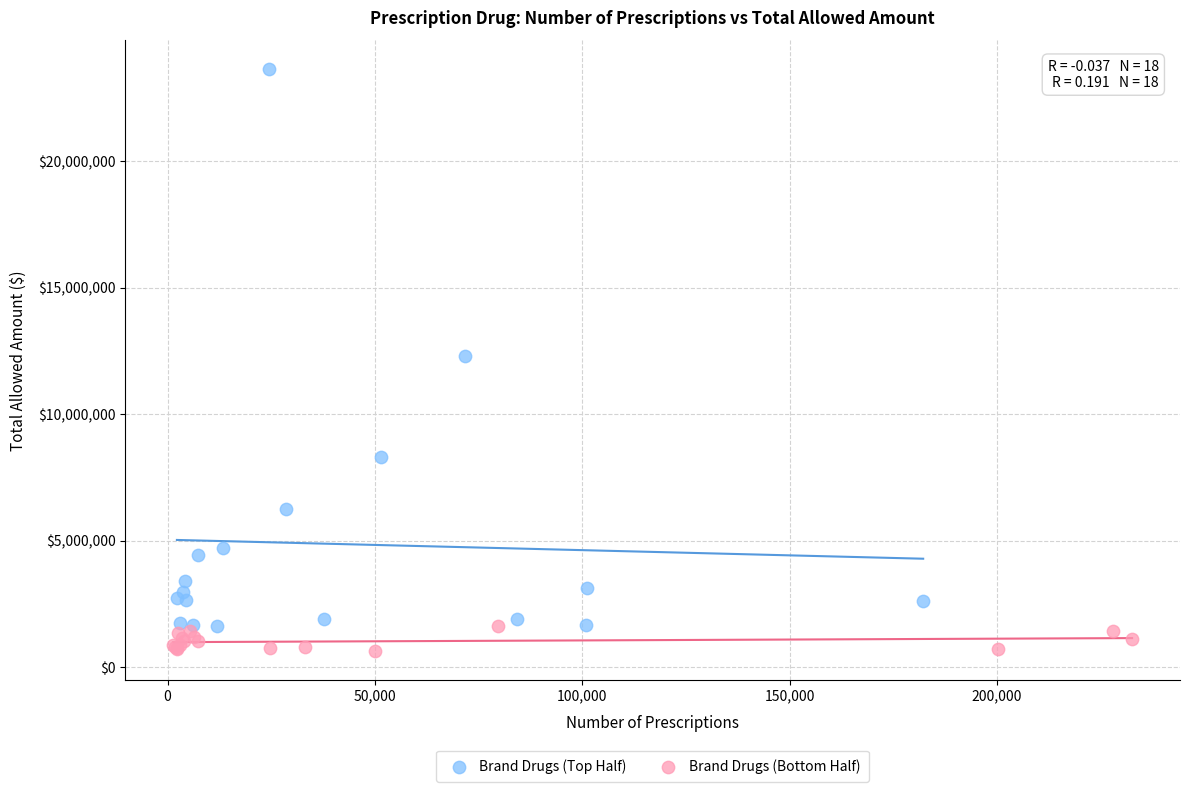

Which series contains the highest Y value?

Brand Drugs (Top Half)